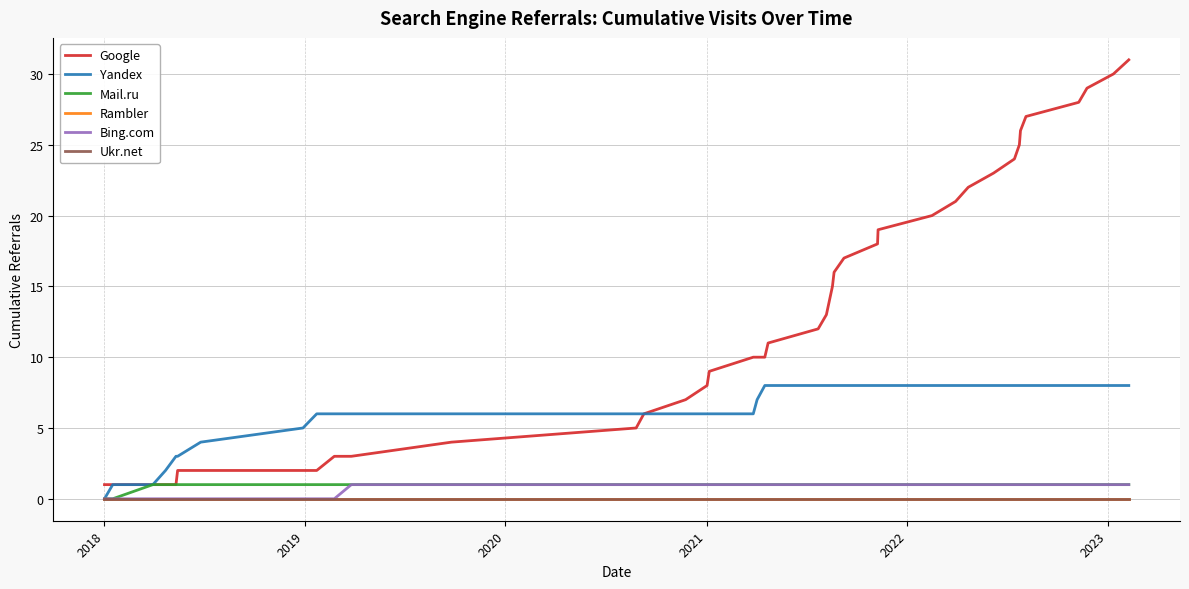

What is the label of the 34th point from the right?

2023